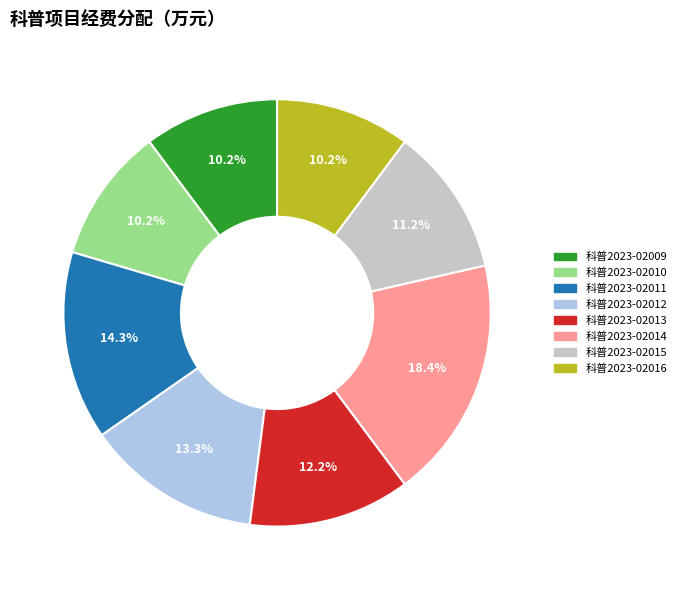

What percentage is the 科普2023-02014 slice, to the nearest percent?

18%